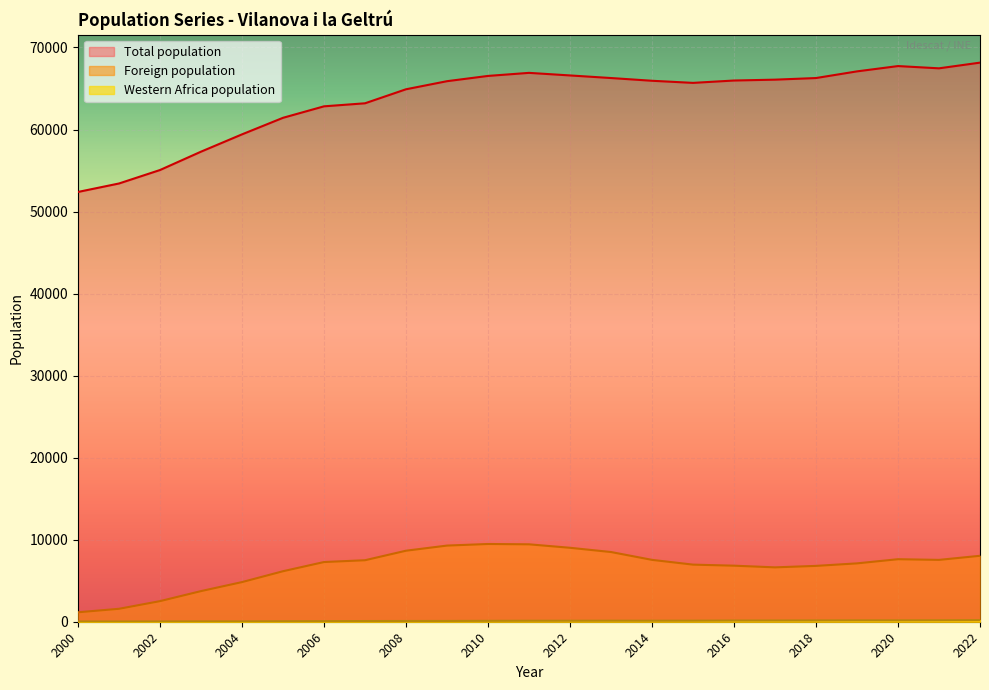

Which series has the largest range (max minus min)?

Total population